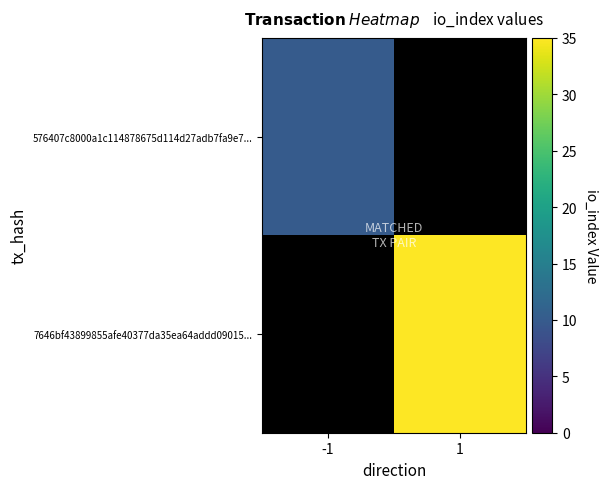

List the series in order of their peak value, lowest first.

576407c8000a1c114878675d114d27adb7fa9e7..., 7646bf43899855afe40377da35ea64addd09015...